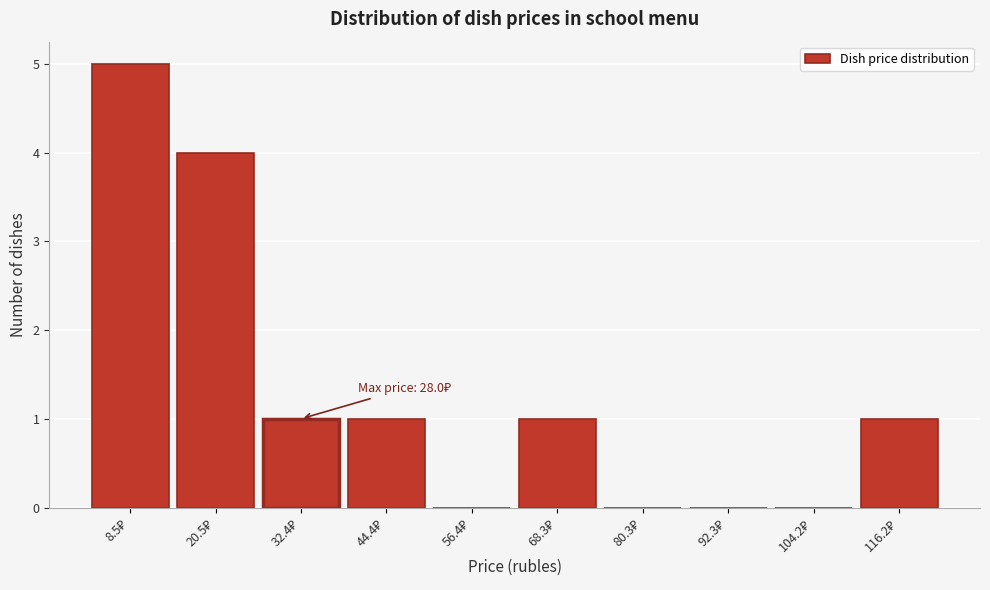

Over which range of the x-axis is the bar tallest?

2 to 14